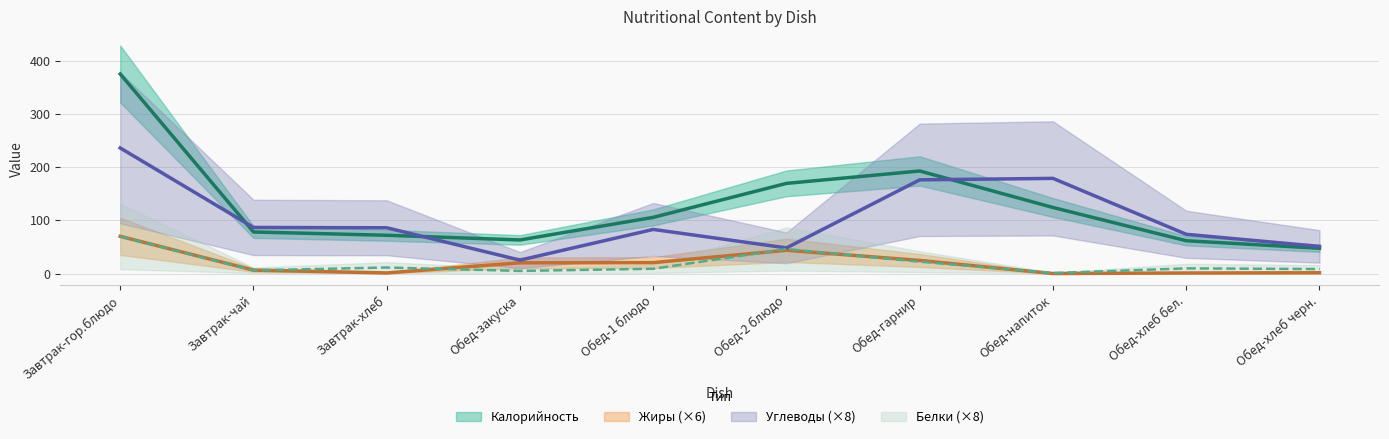

How many lines are shown in the chart?

4